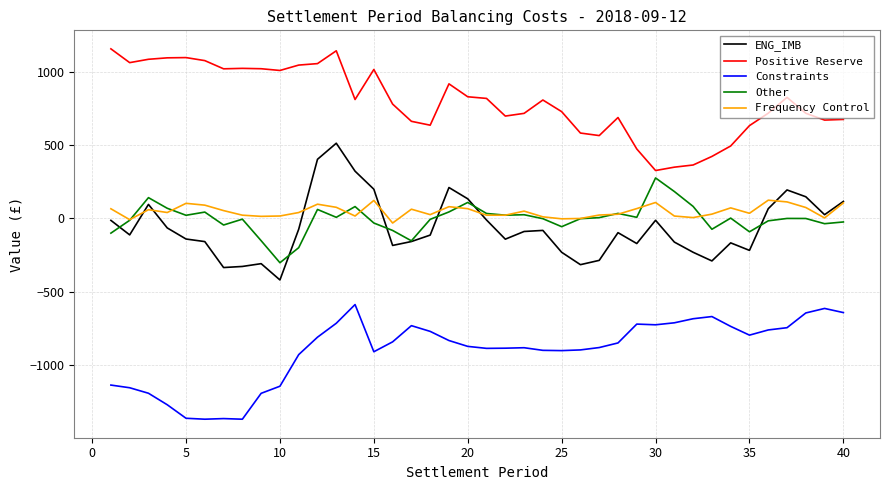

Rank the series by their maximum value, from highest to lowest.

Positive Reserve, ENG_IMB, Other, Frequency Control, Constraints